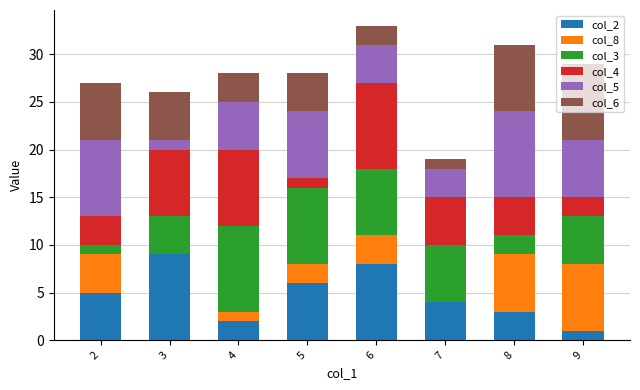

The value of col_2 at 3 is 5. True or false?

False